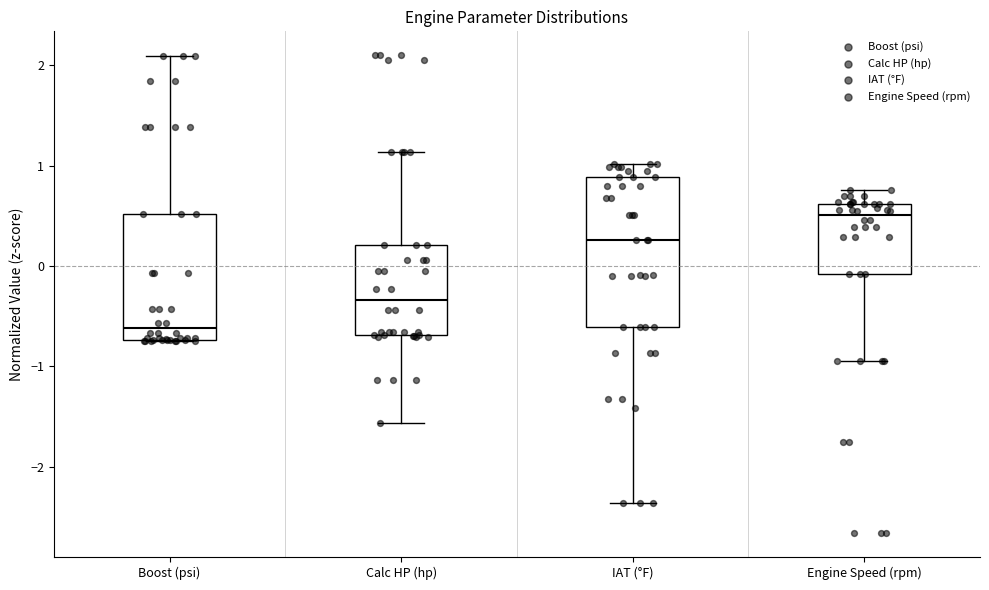

Where is the lower edge of the box for Calc HP (hp) on the y-axis? The values are not printed on the chart, so give them approximately, as read against the axis.

-0.7